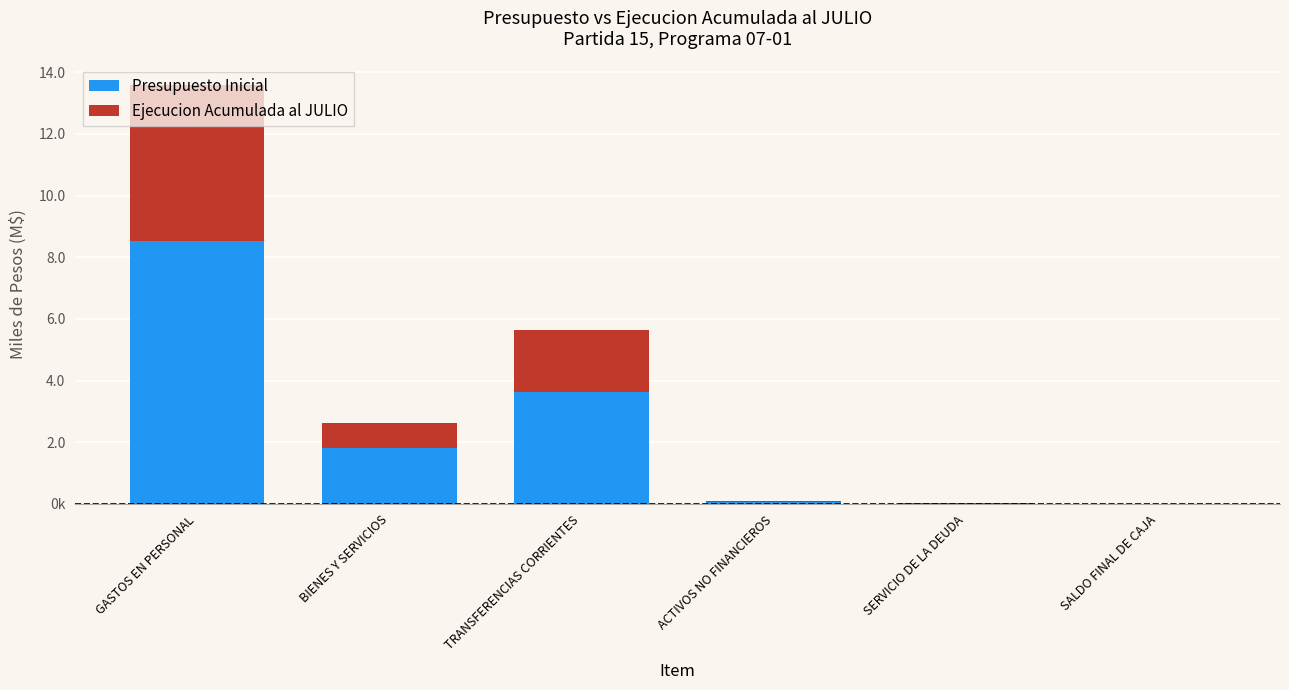

Does the chart contain stacked bars?

Yes